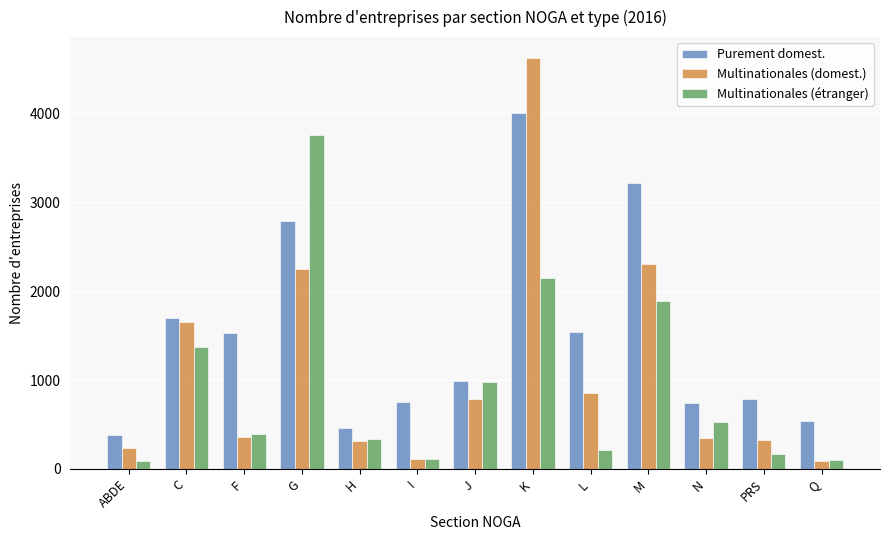

What is the average value of the Multinationales (étranger) series?

931